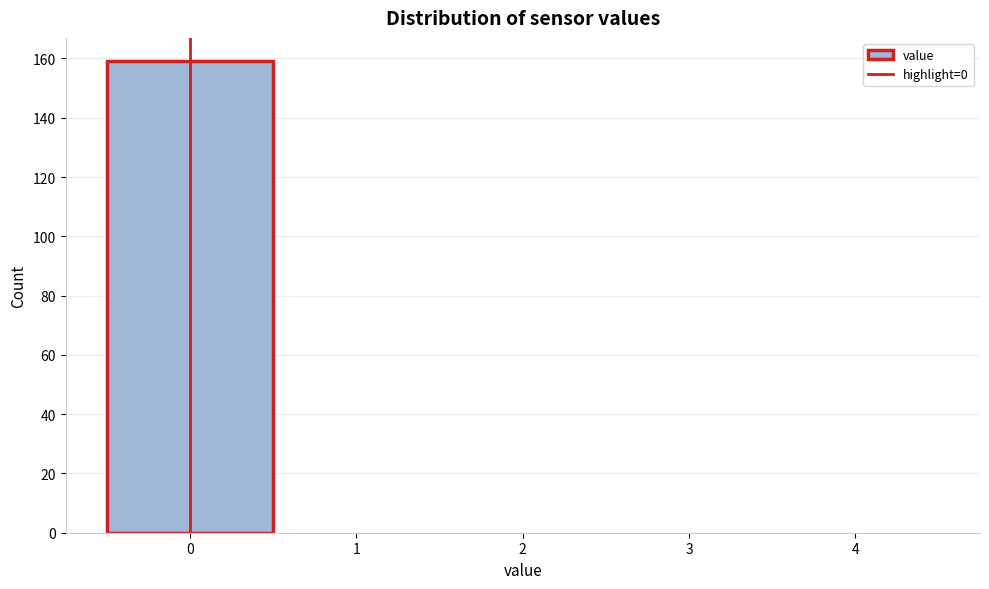

Reading left to right, list every bar in this chart as the range it spans on the x-axis followed by its height. The values are not printed on the chart, so give them approximately, as read against the axis.

-0.5 to 0.5: 160
0.5 to 1.5: 0
1.5 to 2.5: 0
2.5 to 3.5: 0
3.5 to 4.5: 0